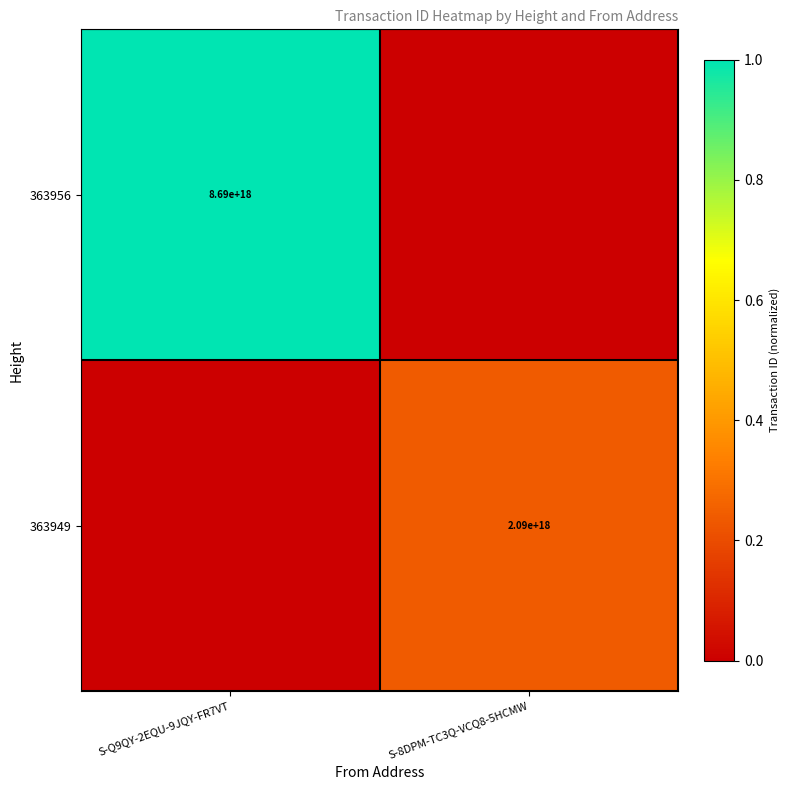

The 363949 series shows 2090000000000000000 at S-8DPM-TC3Q-VCQ8-5HCMW. True or false?

True